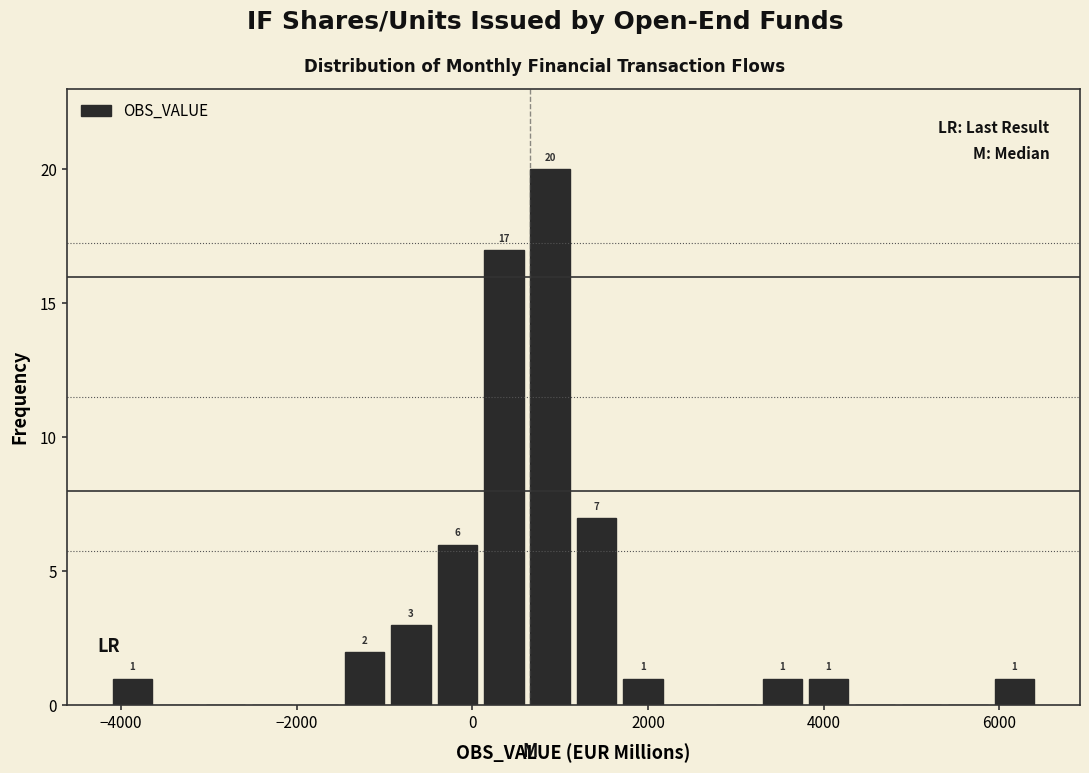

Around what value on the x-axis is the tallest bar? Give the approximate position of its centre, as read against the axis.

800